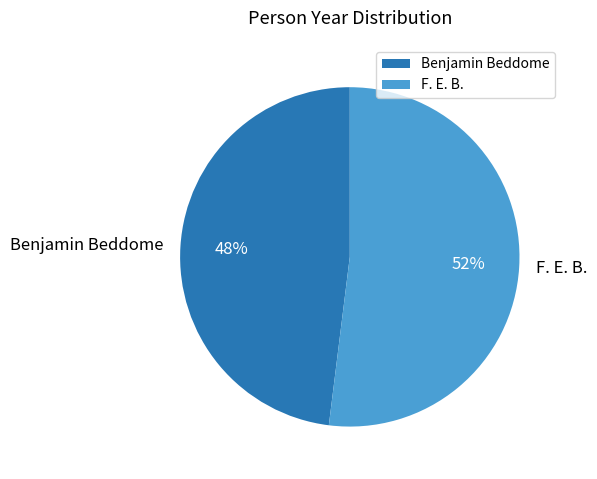

Count the number of slices in the pie.

2